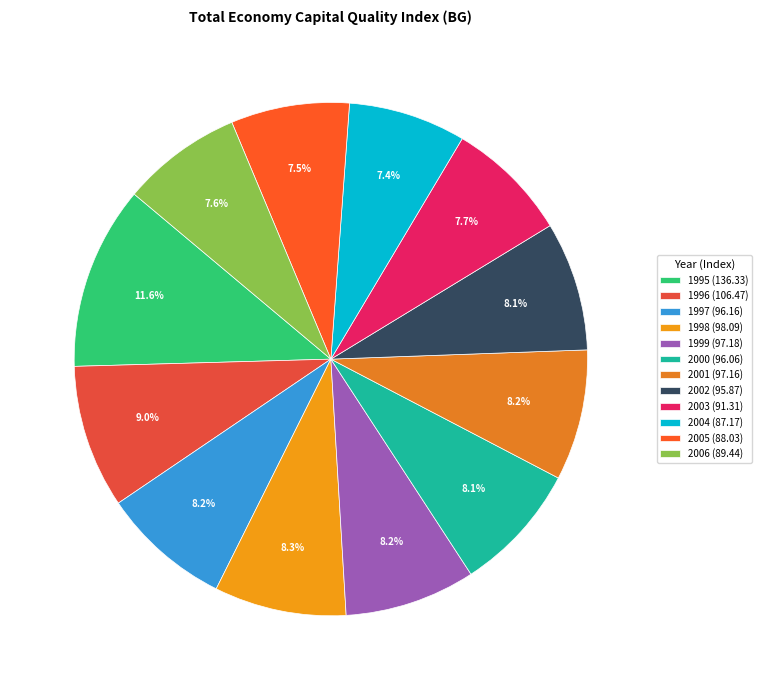

How many segments does this pie chart have?

12